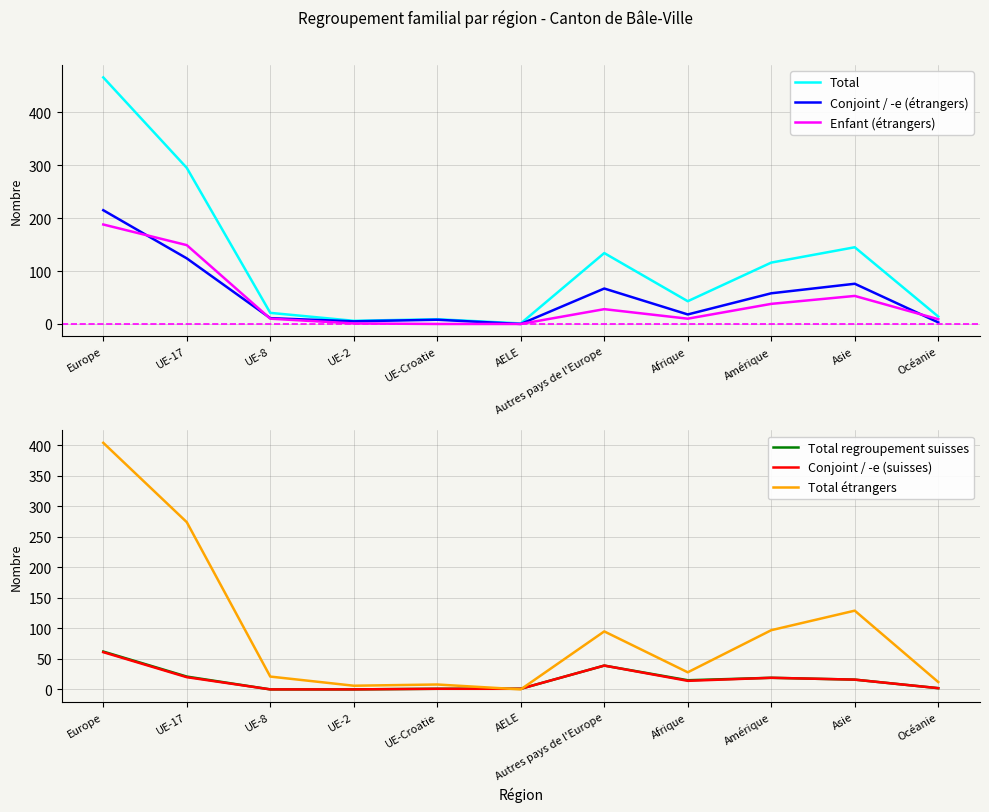

What is the difference between the second highest and minimum values in the Enfant (étrangers) series?

149